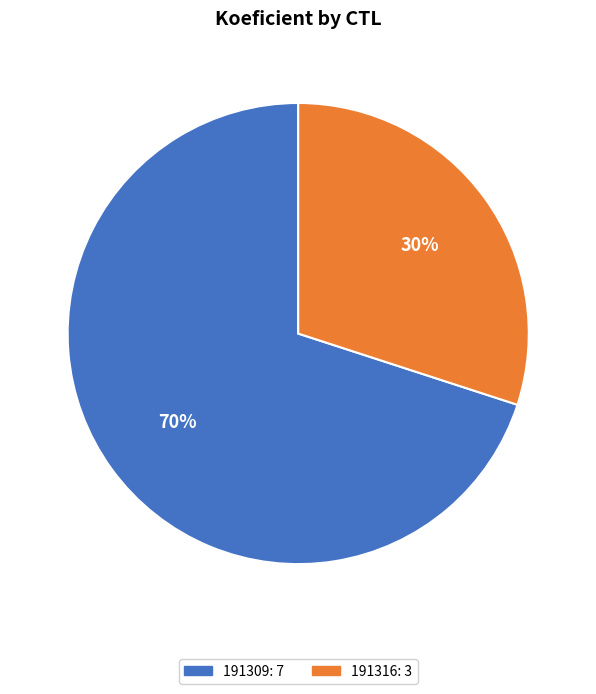

How many segments does this pie chart have?

2